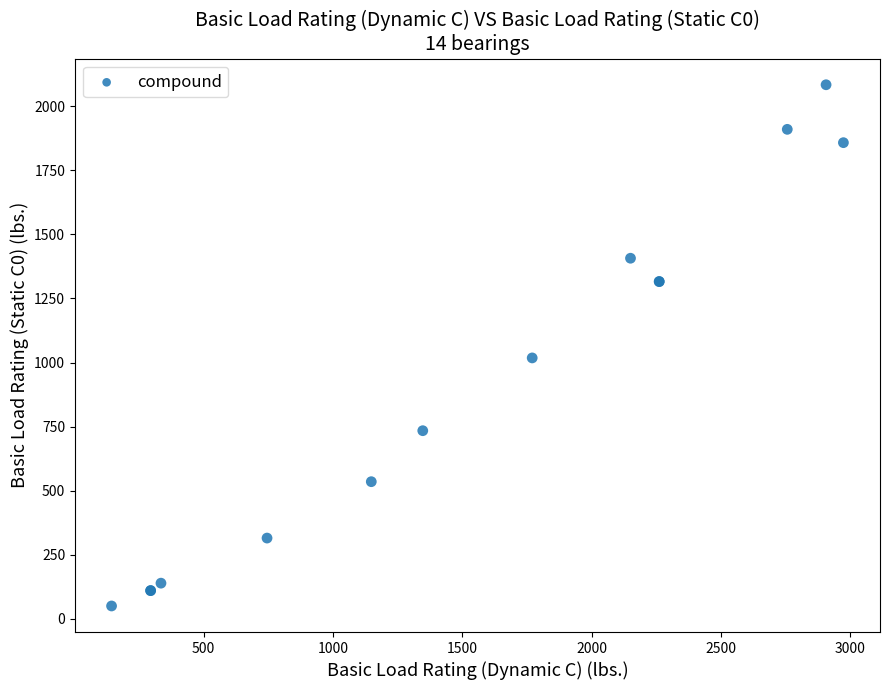

What Y value in the scatter plot is closest to 1067?

1018